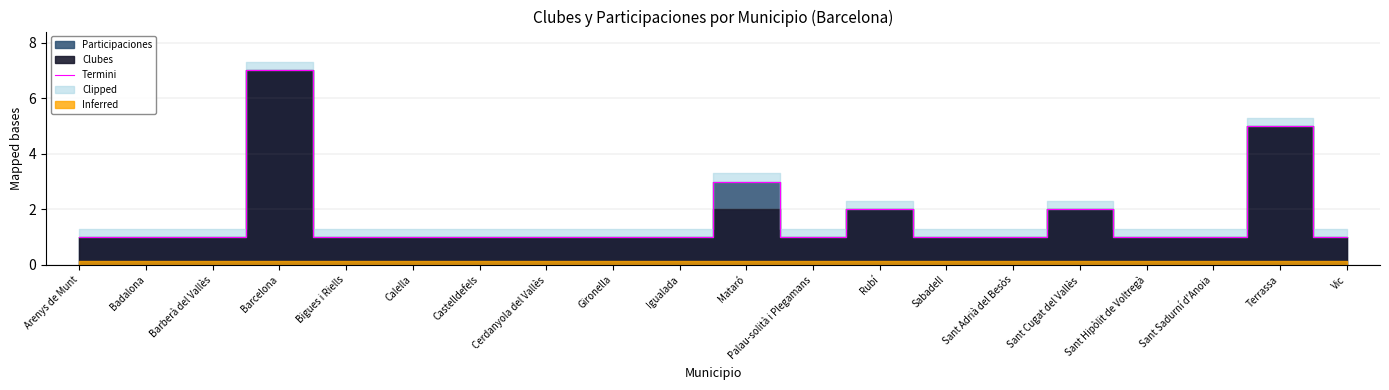

What is the value of the 6th point from the left?

1